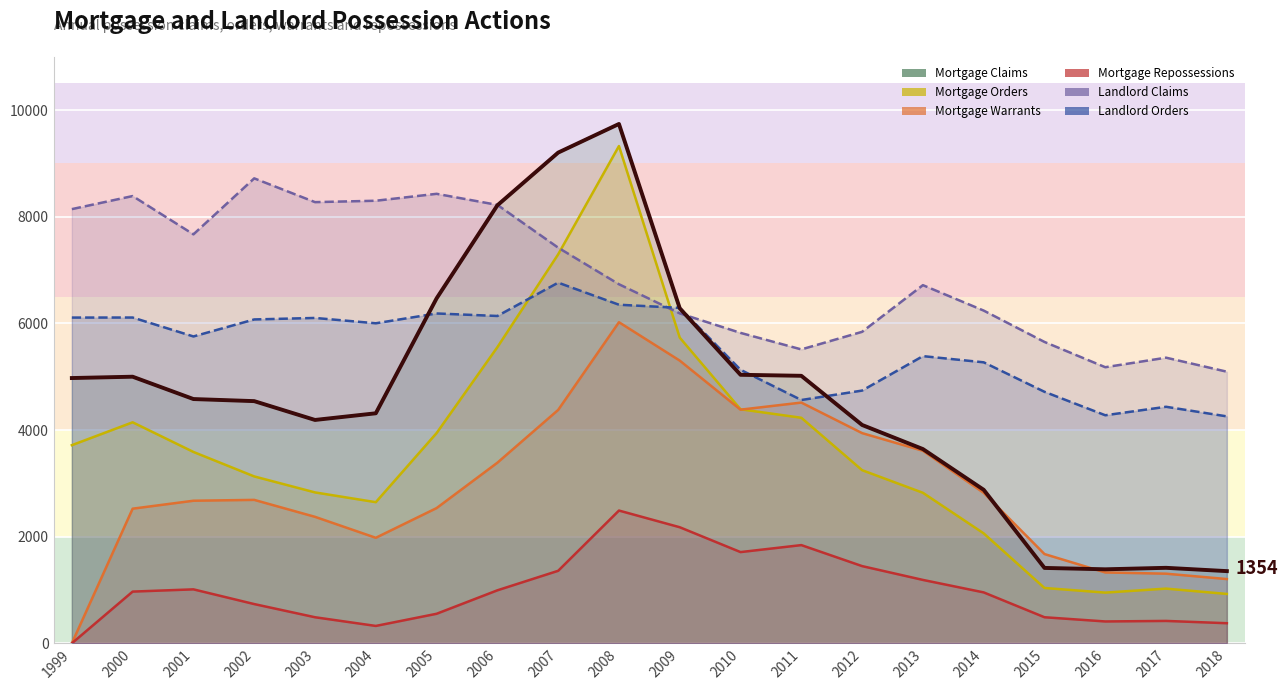

Rank the categories by Mortgage Warrants value from lowest to highest.

1999, 2018, 2017, 2016, 2015, 2004, 2003, 2000, 2005, 2001, 2002, 2014, 2006, 2013, 2012, 2007, 2010, 2011, 2009, 2008